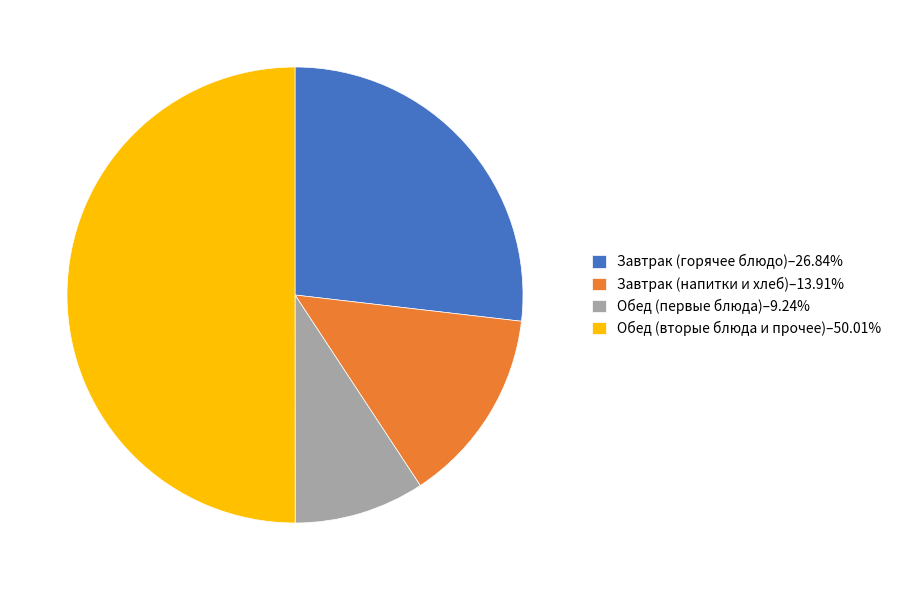

Is Обед (первые блюда)–9.24% the majority of the pie?

No